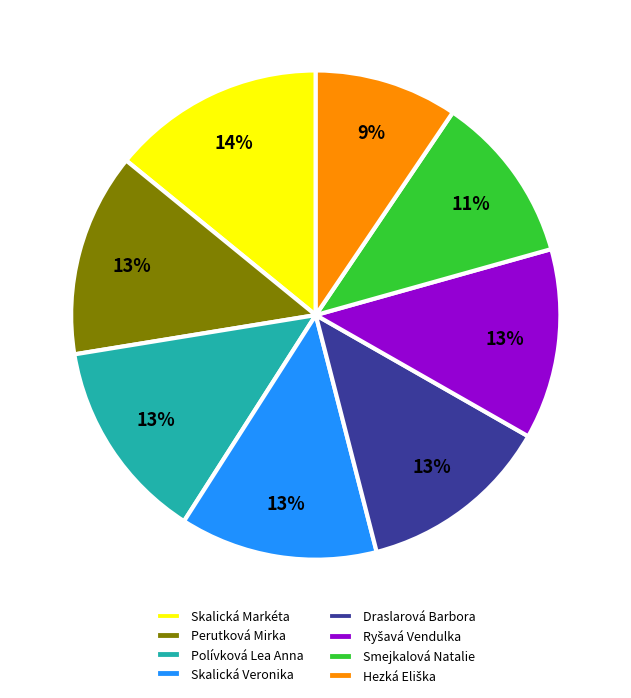

How many segments does this pie chart have?

8